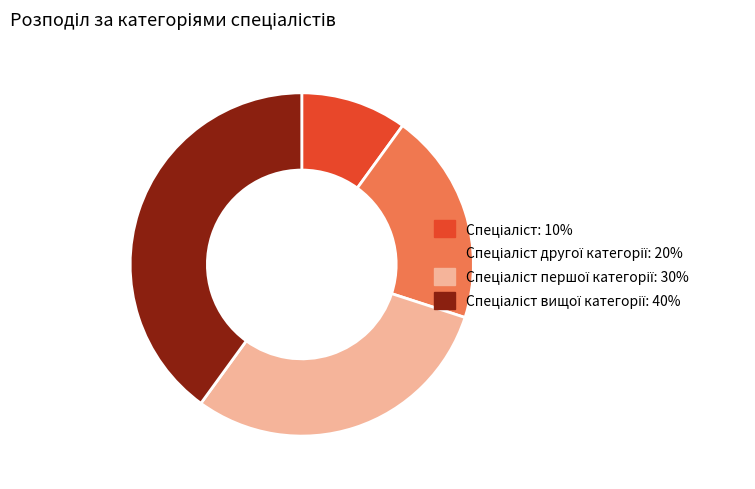

Is there any slice that represents more than half of the pie?

No